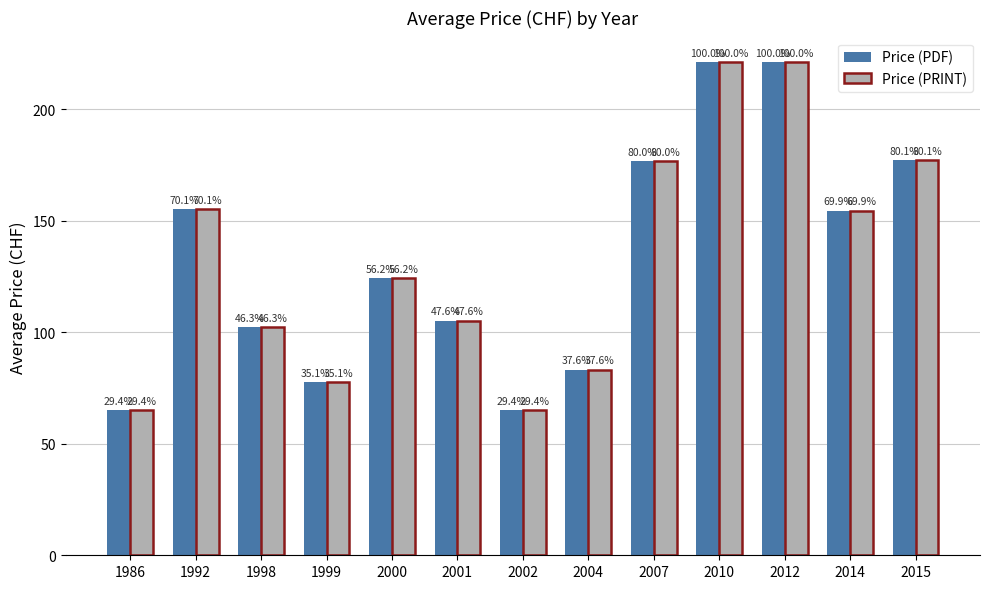

Is it true that Price (PRINT) equals 155.8 at 2001?

False